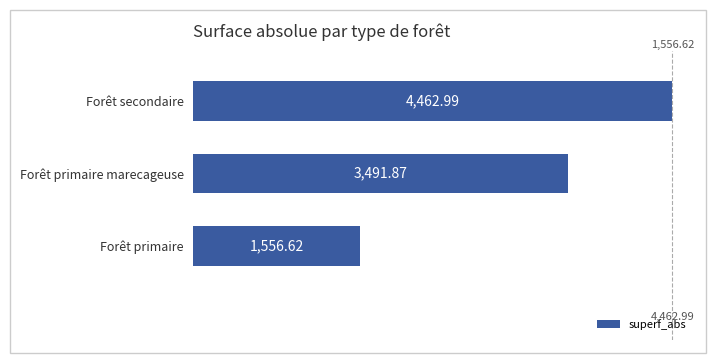

What is the sum of all values?

9511.5